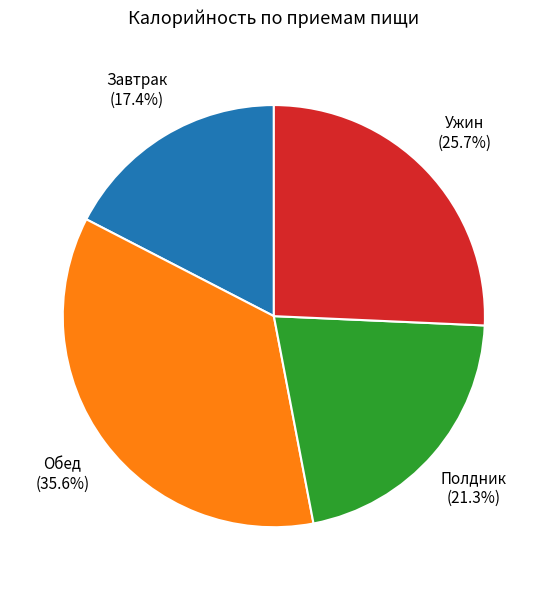

How many segments does this pie chart have?

4